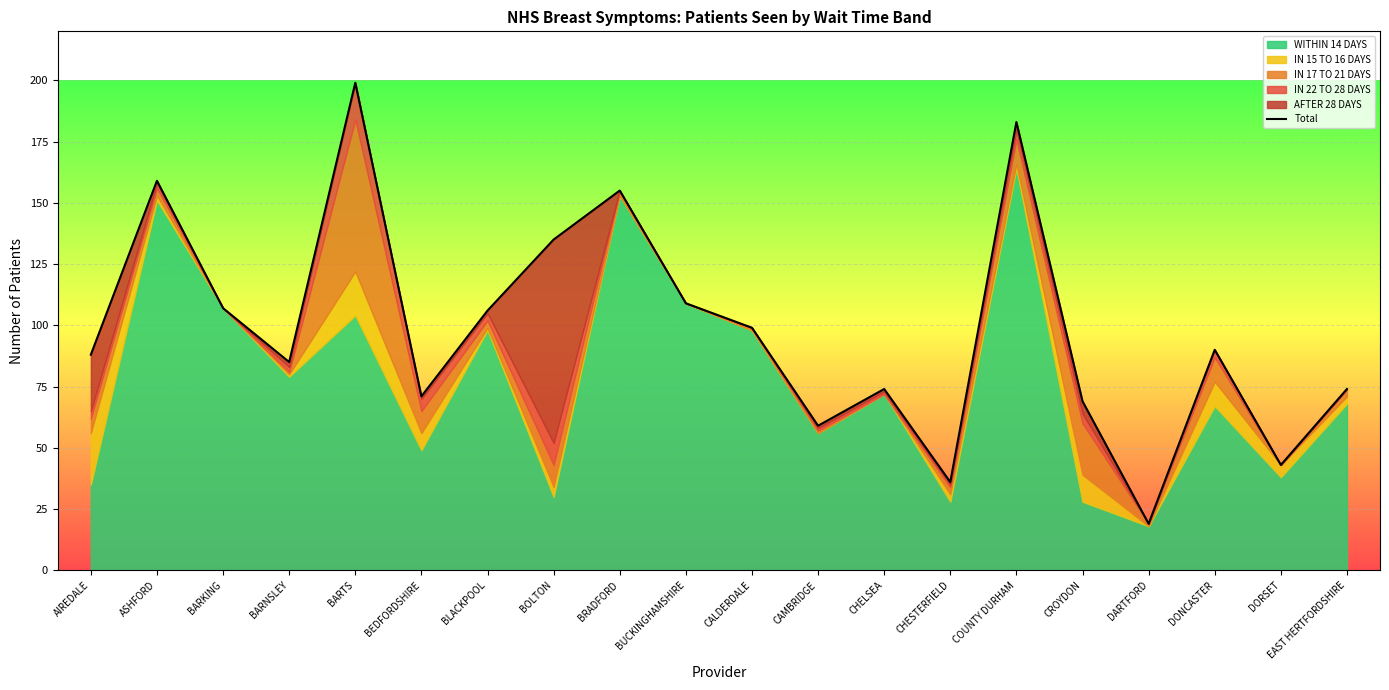

At which label is the value closest to 109?

BUCKINGHAMSHIRE